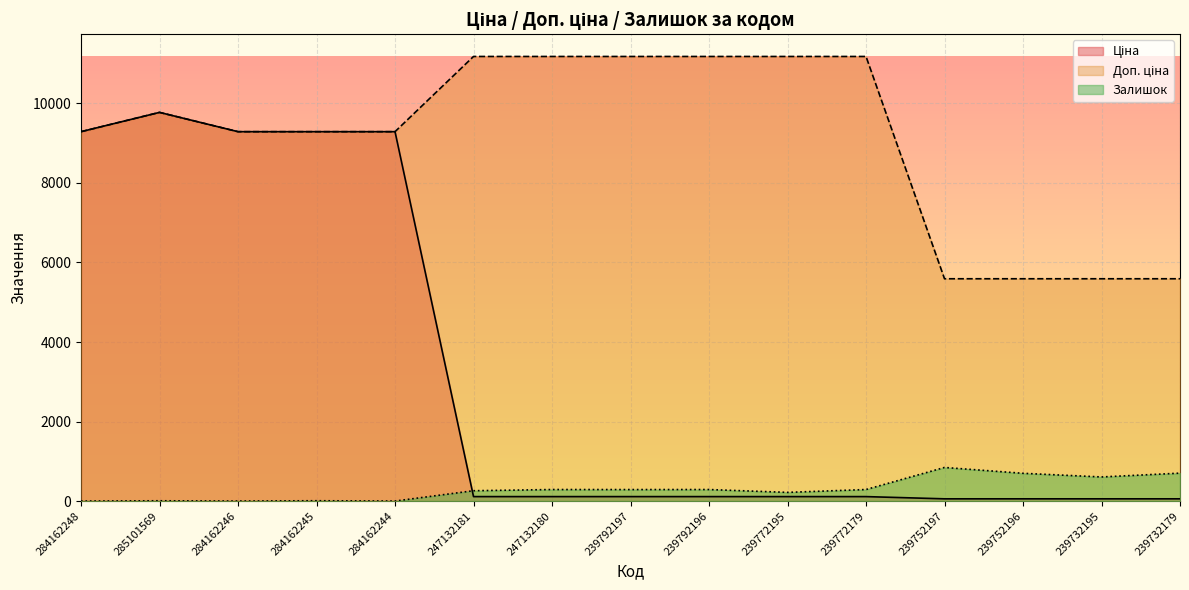

True or false: Ціна and Доп. ціна cross at least once.

False